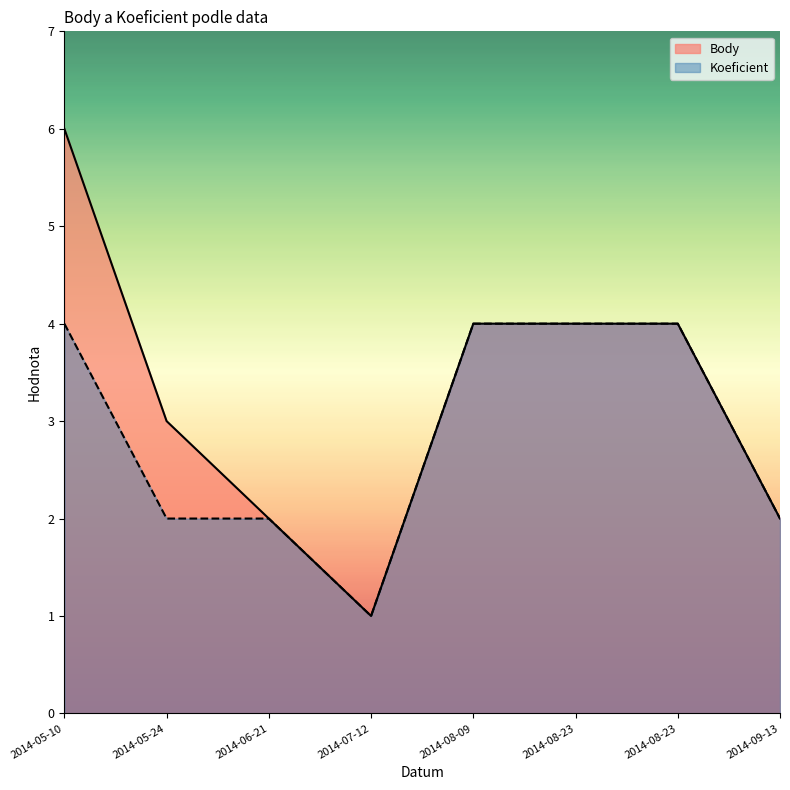

Which series has the largest total across all categories?

Body